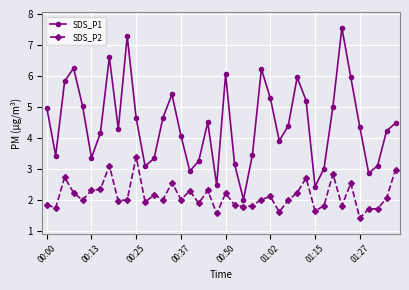

What is the lowest value of the SDS_P2 series?

1.4